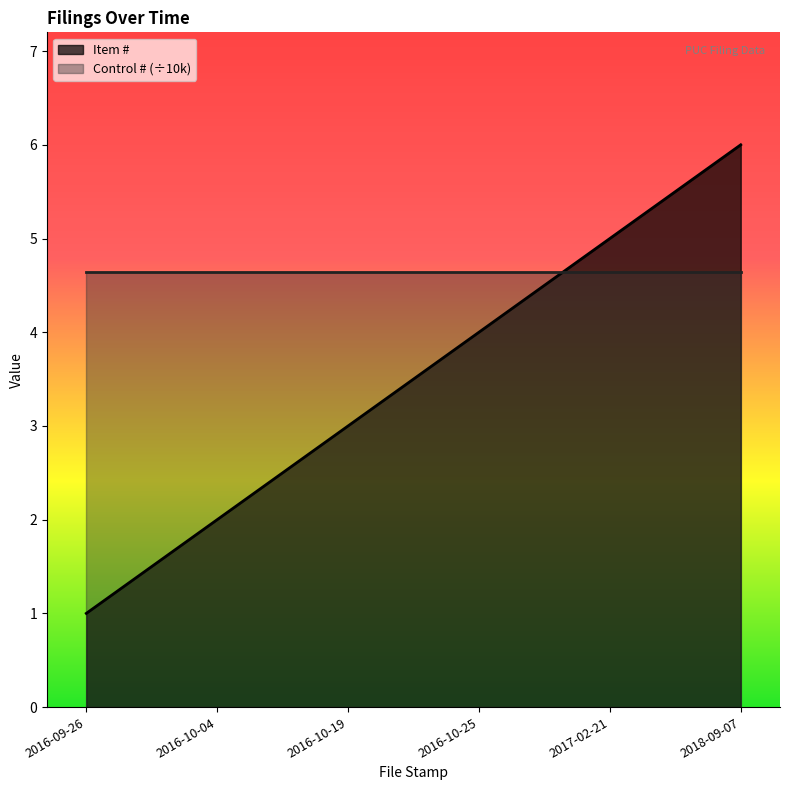

At which label does the data first exceed 4?

2017-02-21